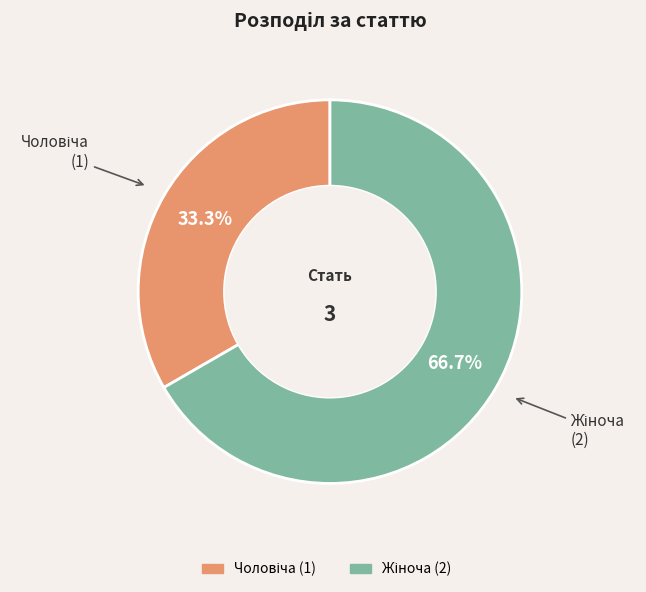

Does any single category account for the majority?

Yes